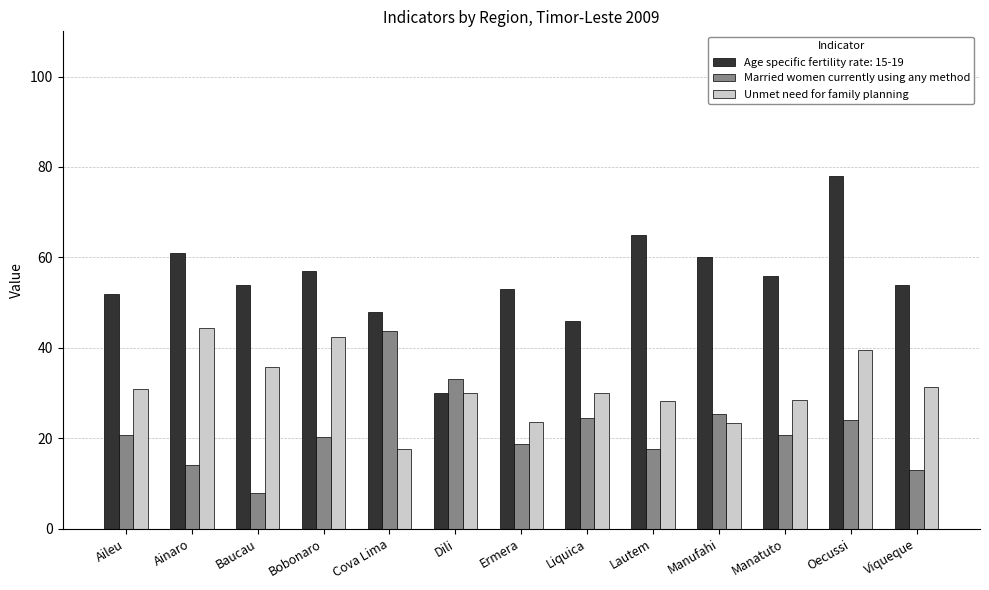

The Unmet need for family planning series shows 30.0 at Dili. True or false?

True